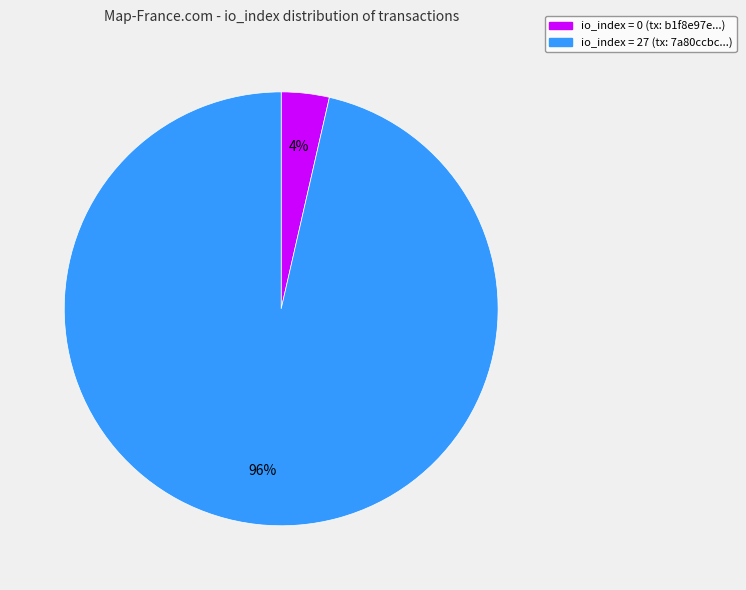

Does any single category account for the majority?

Yes